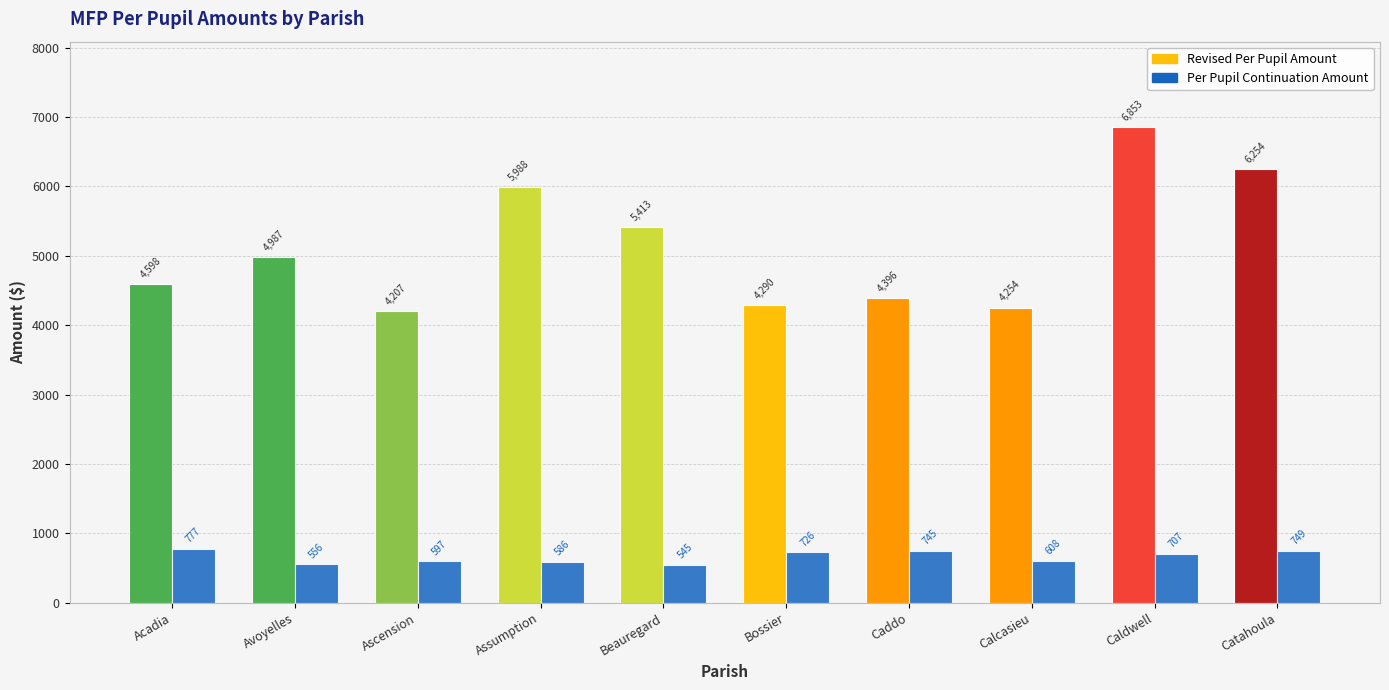

What is the value of the Revised Per Pupil Amount bar at the 4th from the left?

5987.5